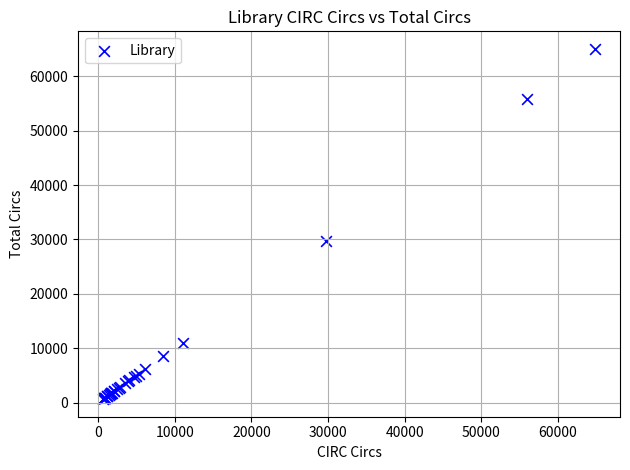

What Y value in the scatter plot is closest to 32840?

29755